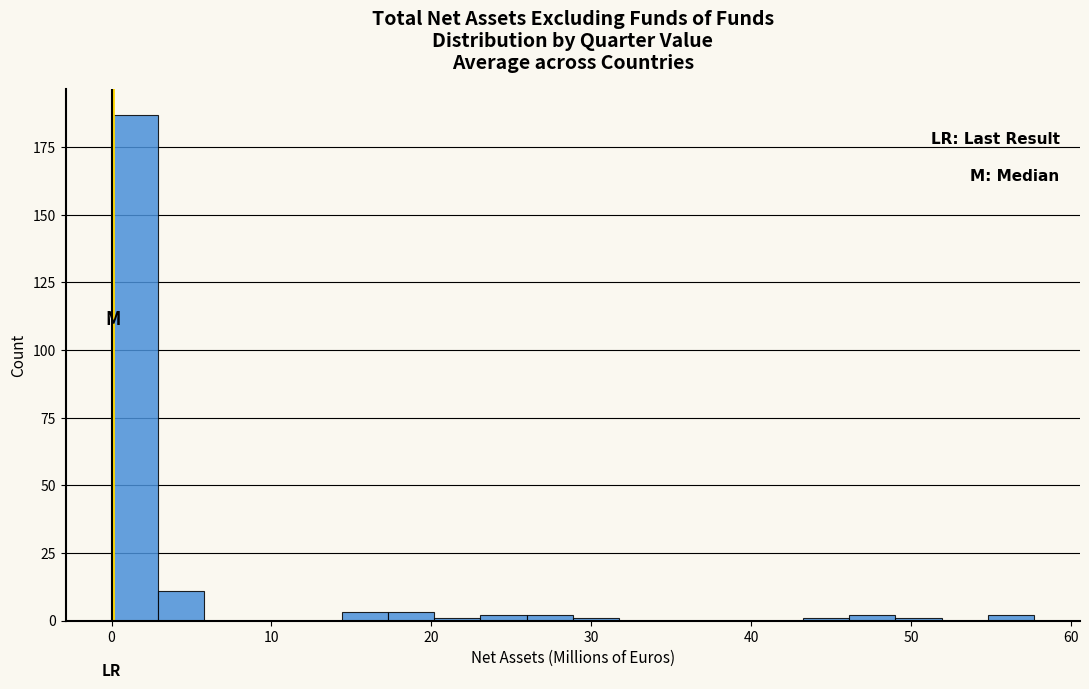

Around what value on the x-axis is the tallest bar? Give the approximate position of its centre, as read against the axis.

1